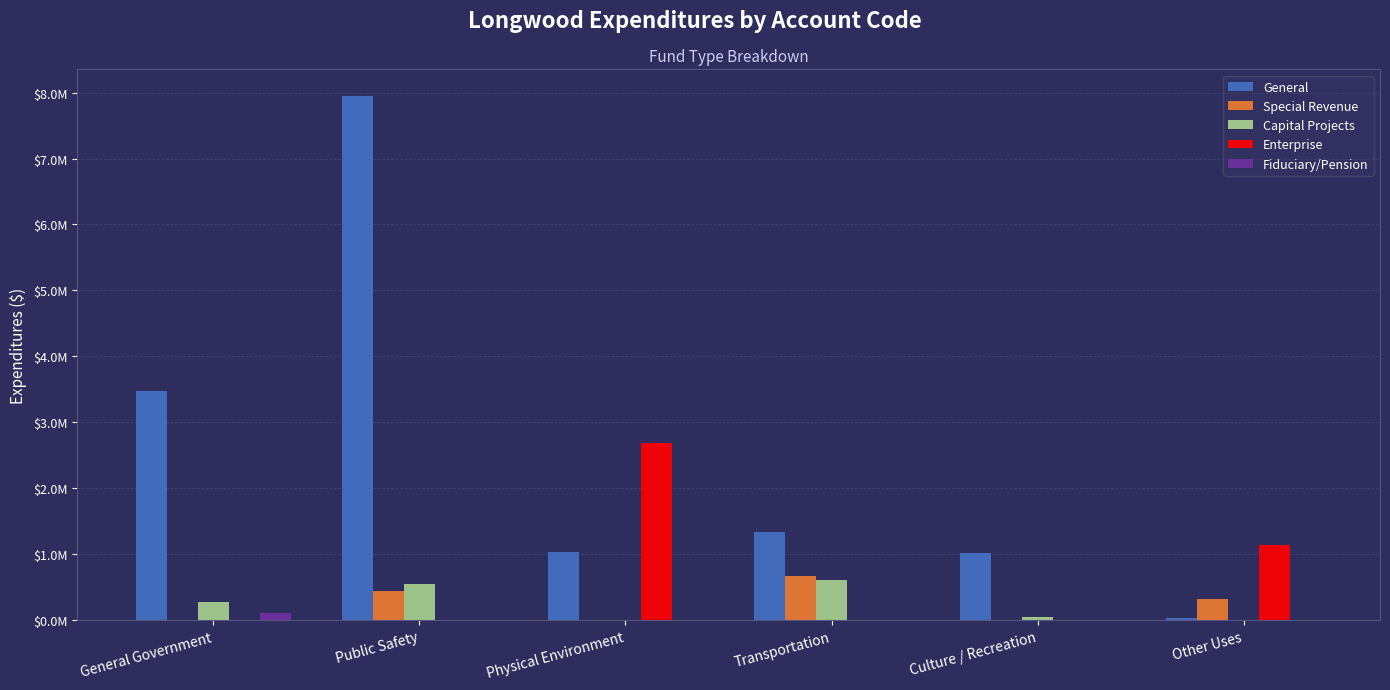

Are the bars horizontal?

No